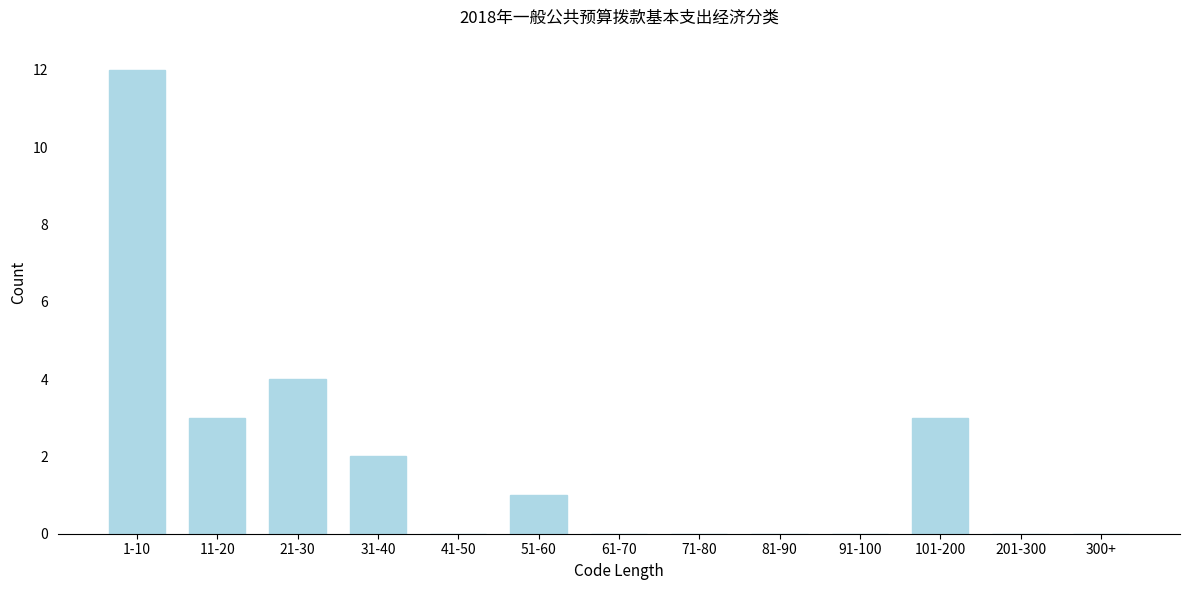

Reading right to left, list all the values displayed in this chart.

300+=0	201-300=0	101-200=3	91-100=0	81-90=0	71-80=0	61-70=0	51-60=1	41-50=0	31-40=2	21-30=4	11-20=3	1-10=12